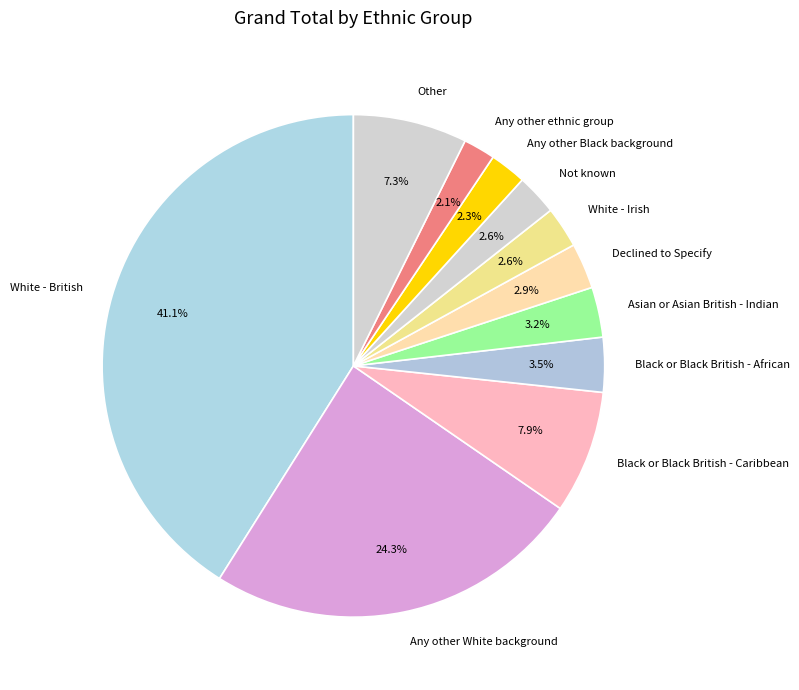

What portion of the pie excludes Declined to Specify?

97.1%